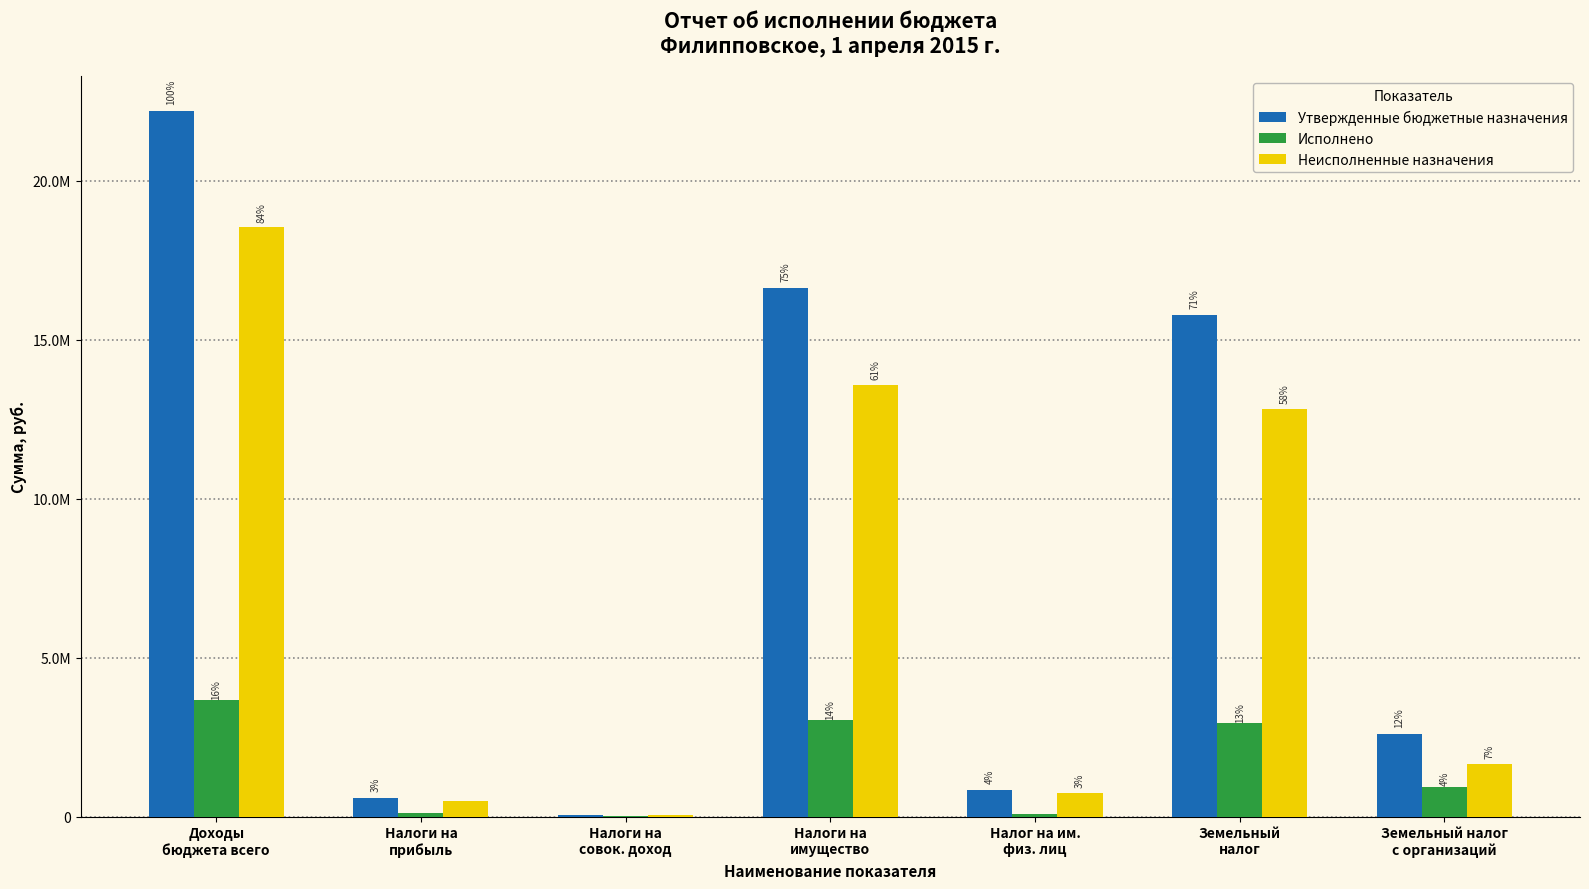

Are the bars horizontal?

No